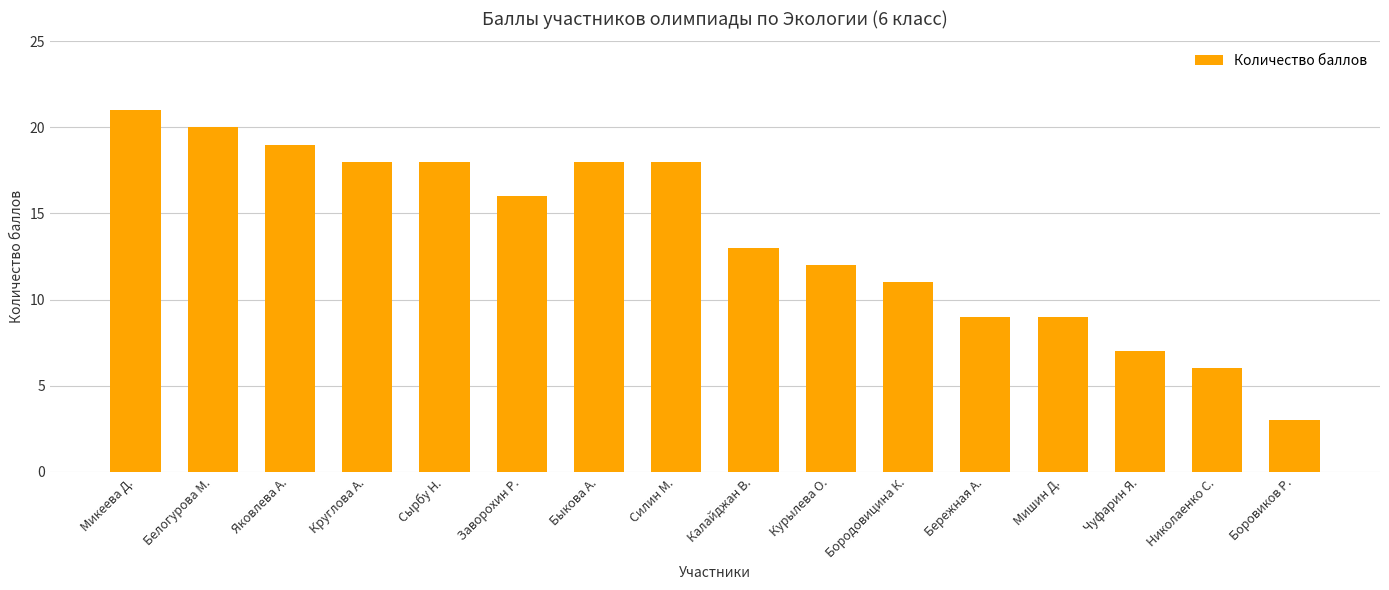

At which category does the chart reach its peak across all series?

Микеева Д.